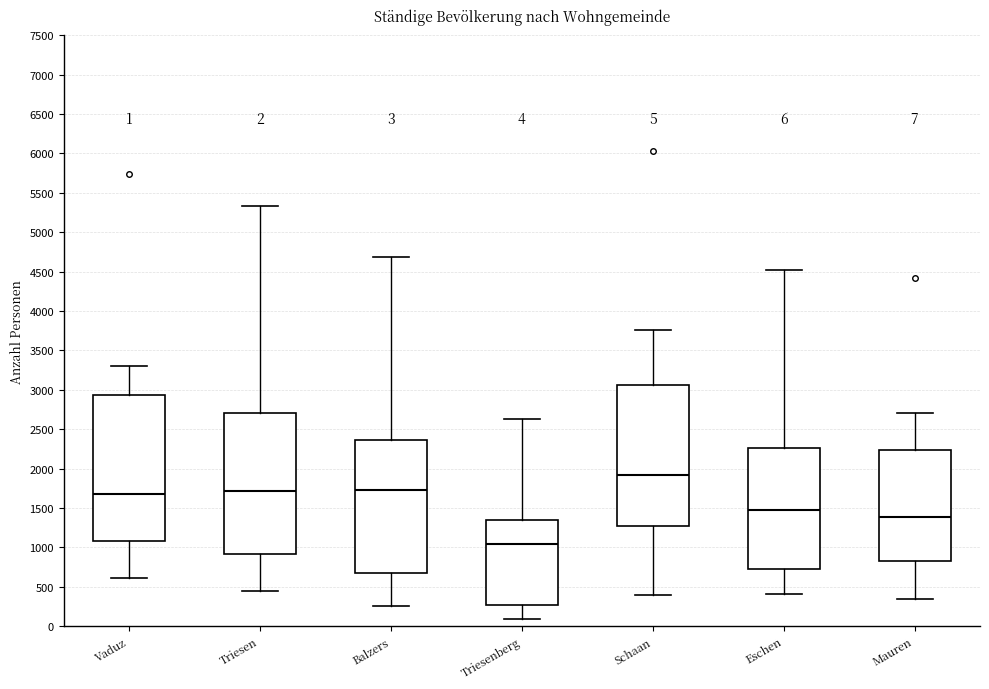

Which box's median line is the highest?

Schaan